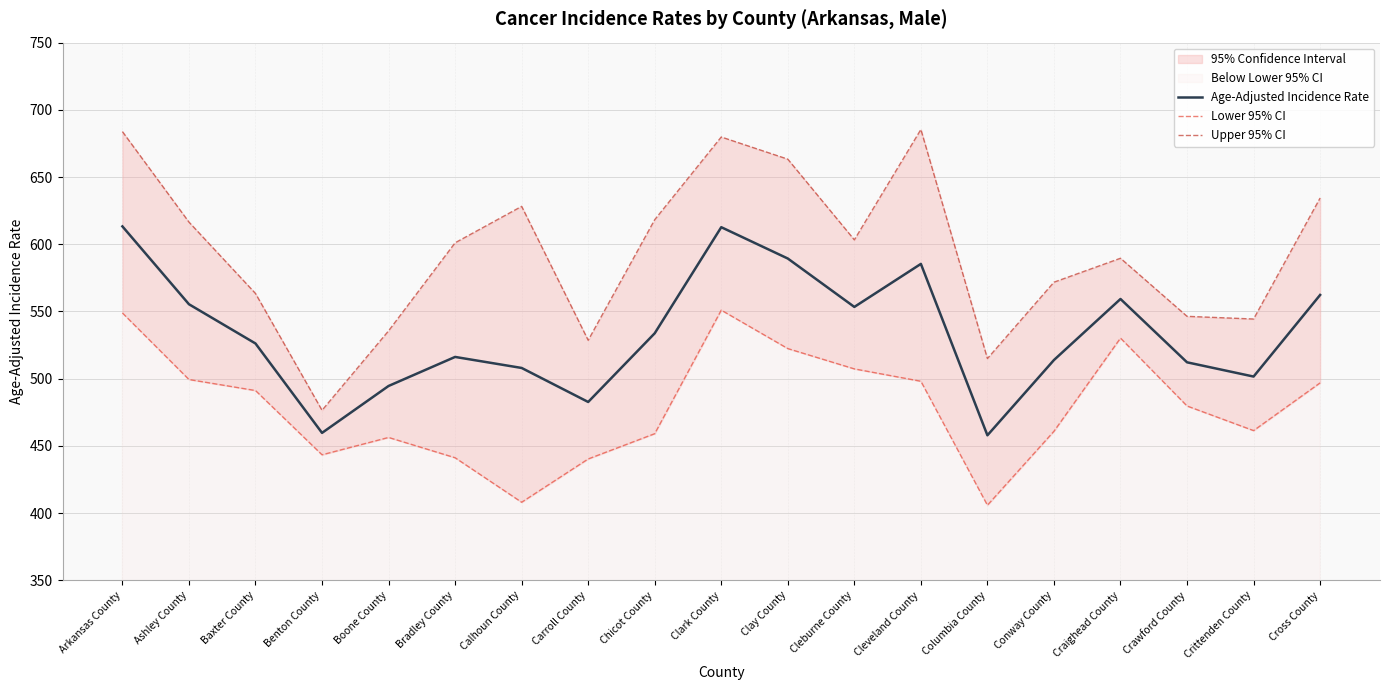

Between Cleburne County and Cleveland County, which series saw the biggest shift?

Upper 95% CI